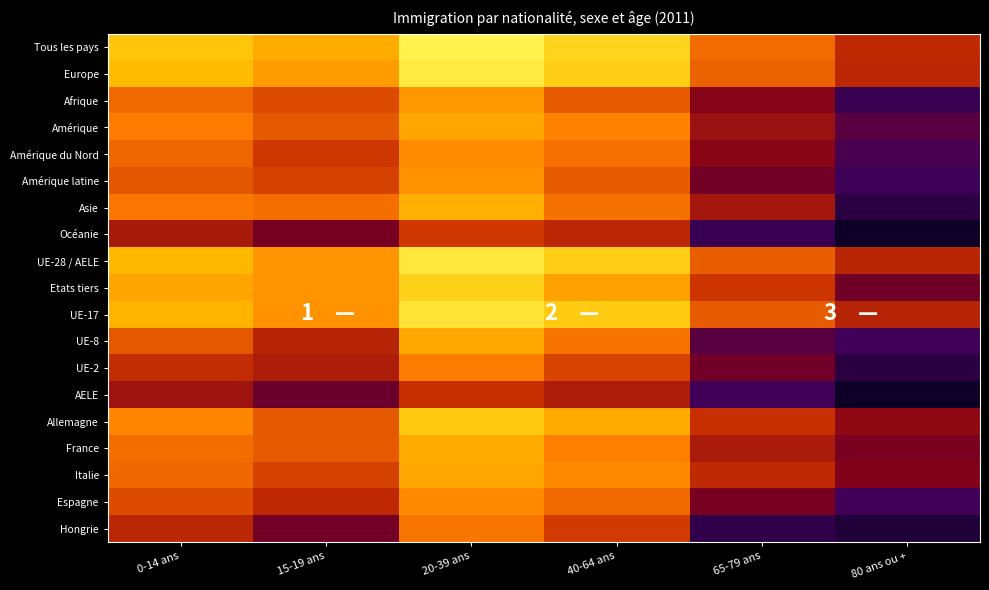

At how many categories does at least one series exceed 0?

6